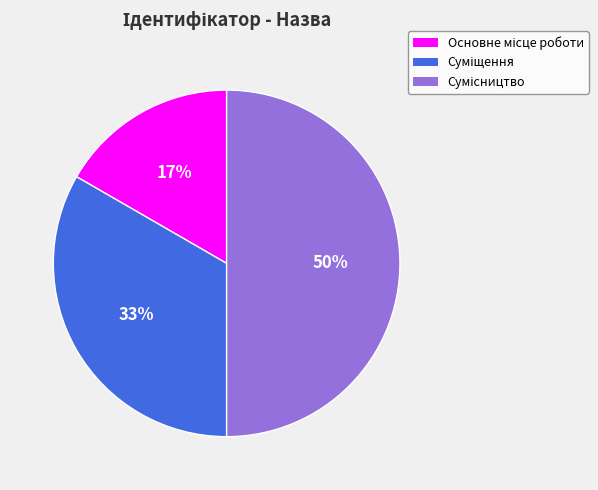

To the nearest percent, what is the difference between the largest and smallest slice percentages?

33%